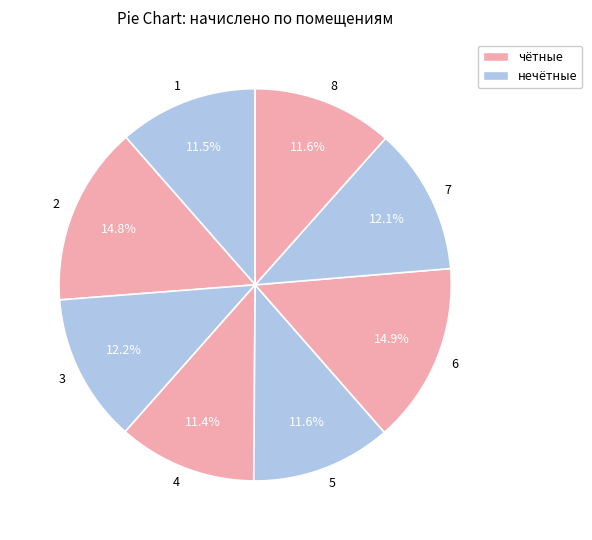

Does 8 account for over 50% of the chart?

No